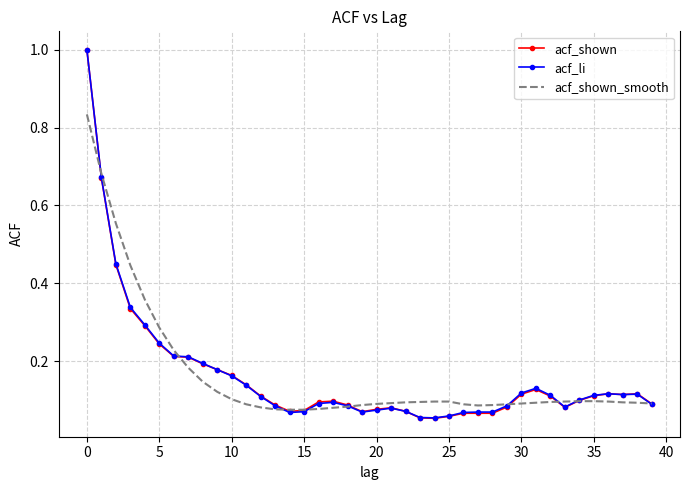

List the series in order of their overall mean, highest first.

acf_li, acf_shown, acf_shown_smooth